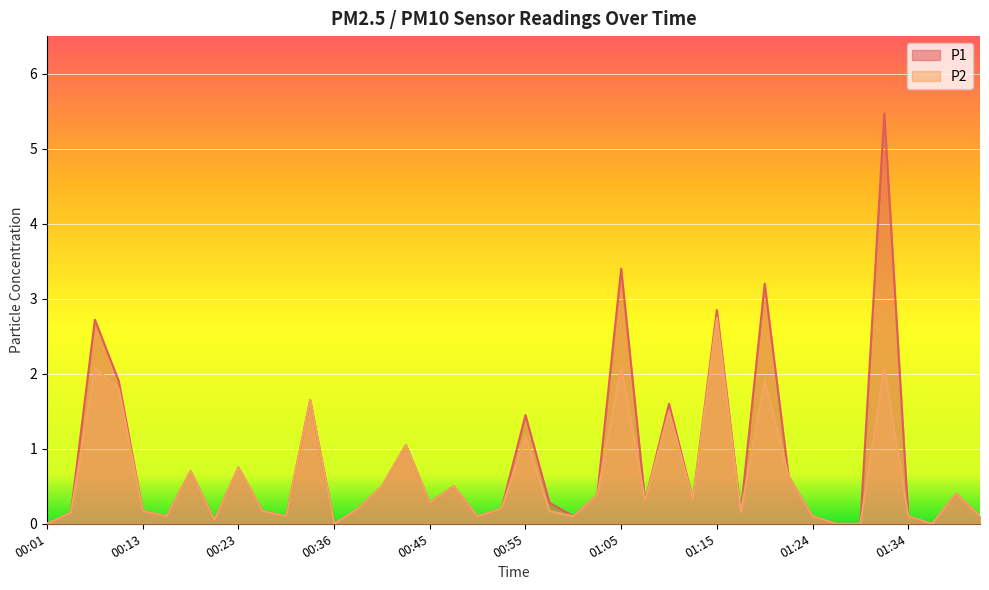

How many lines are shown in the chart?

2